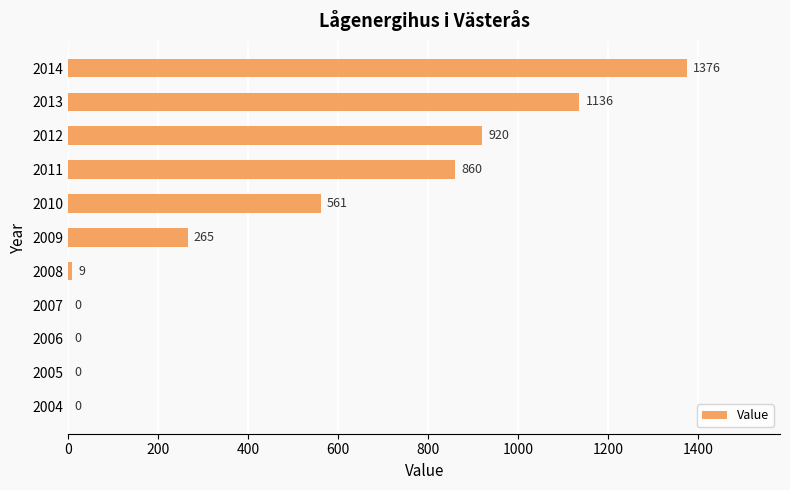

How many values are above zero?

7